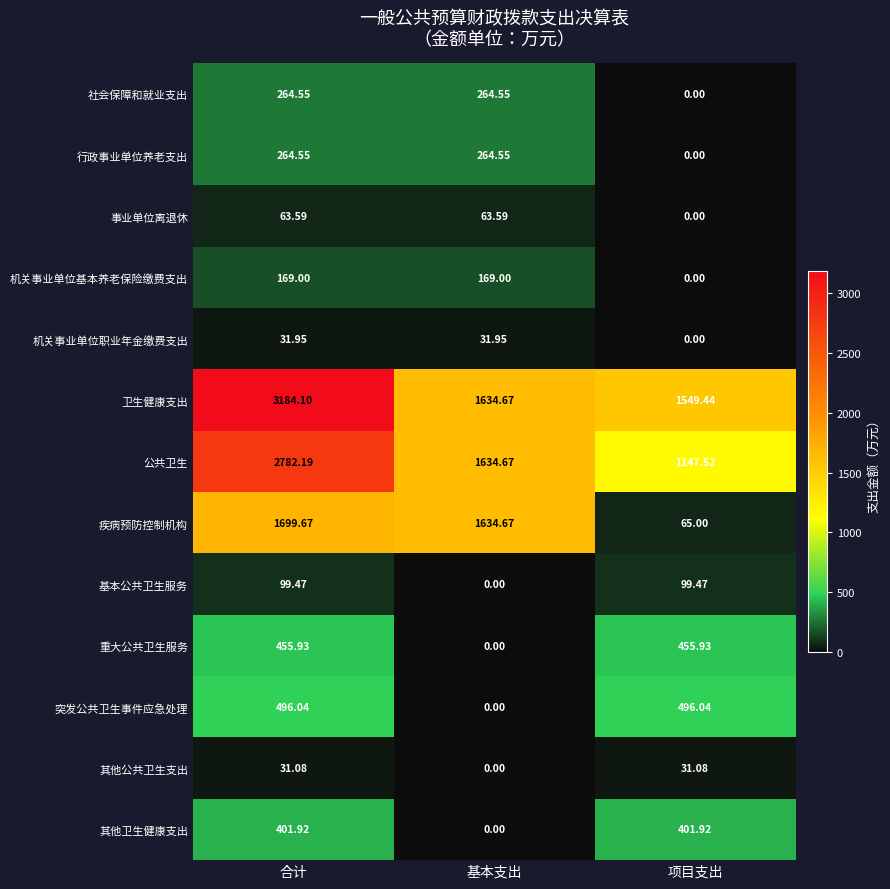

Which series changed the most between 基本支出 and 项目支出?

疾病预防控制机构